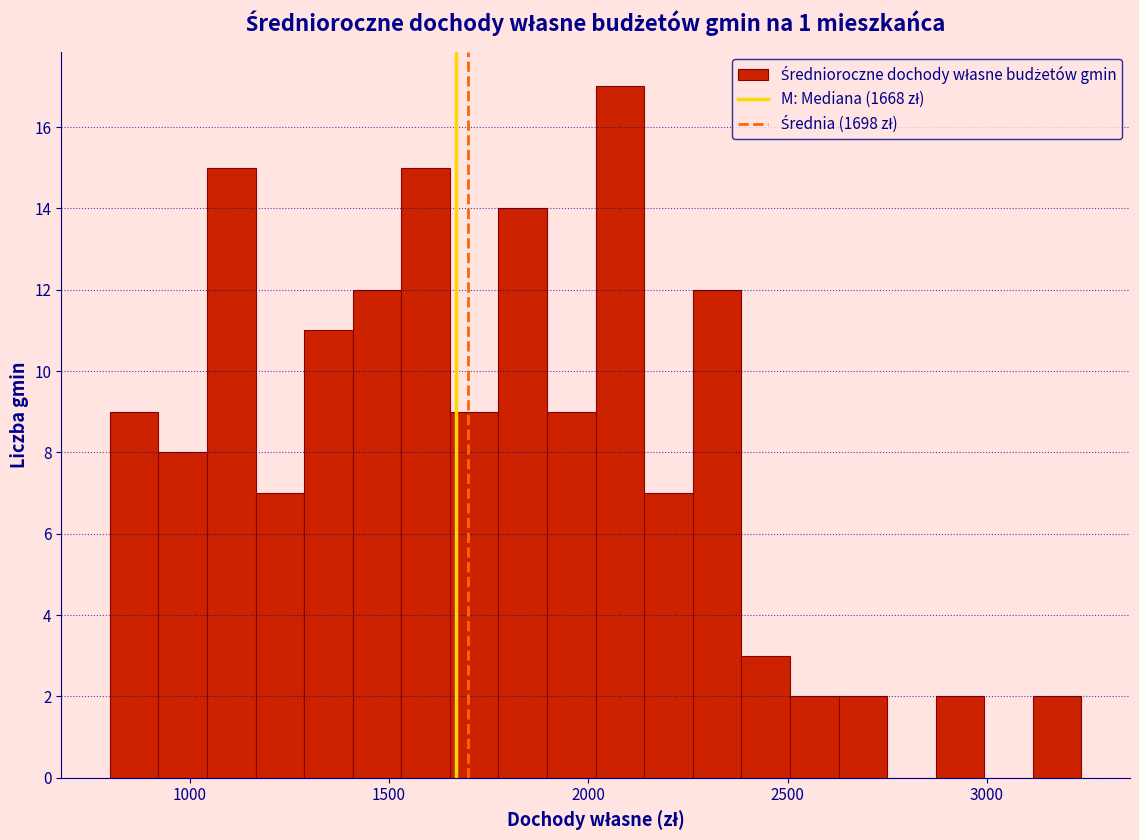

Around what value on the x-axis is the tallest bar? Give the approximate position of its centre, as read against the axis.

2100